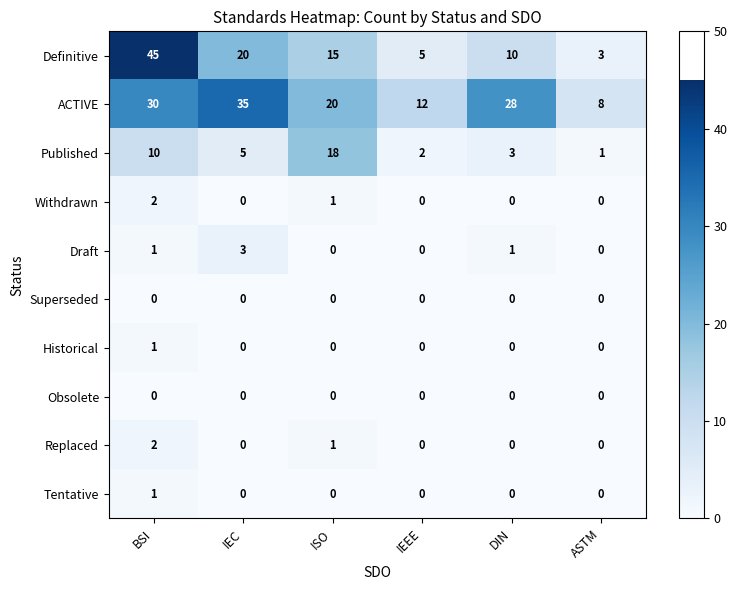

Where is ACTIVE nearest to the value 21?

ISO